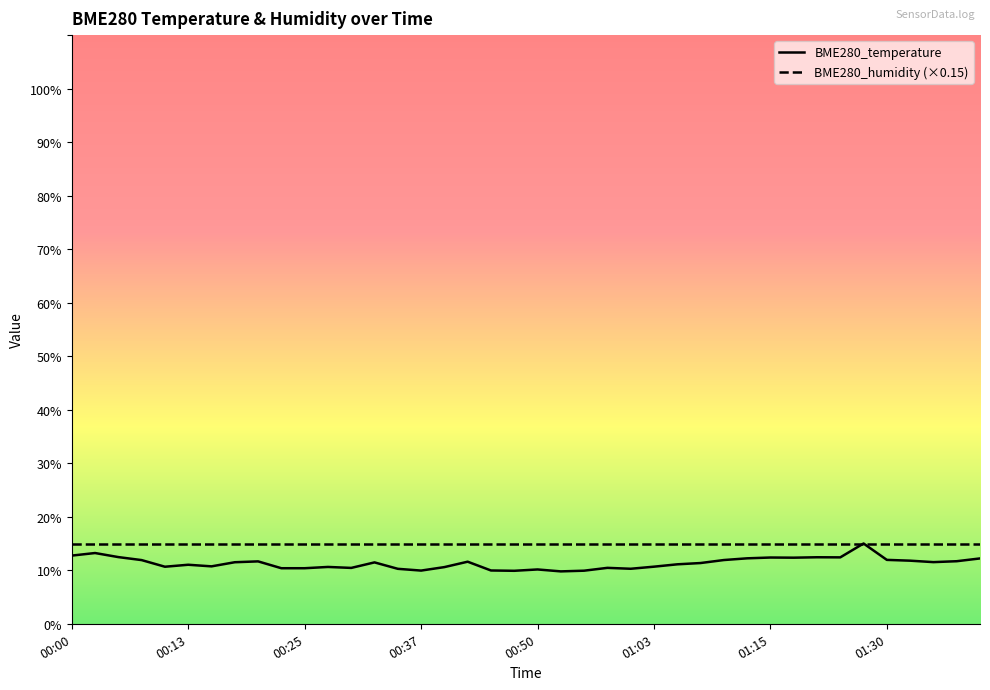

In BME280_temperature, how many points are higher than both neighbors (excluding endpoints)?

11